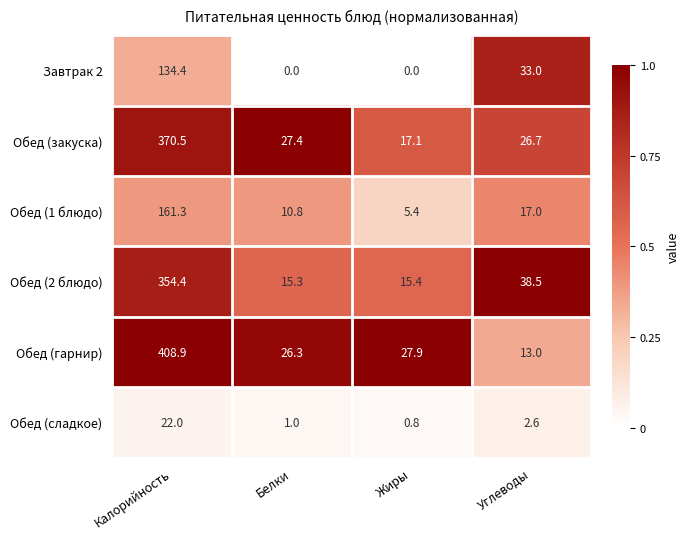

Which category has the highest value across all series?

Калорийность